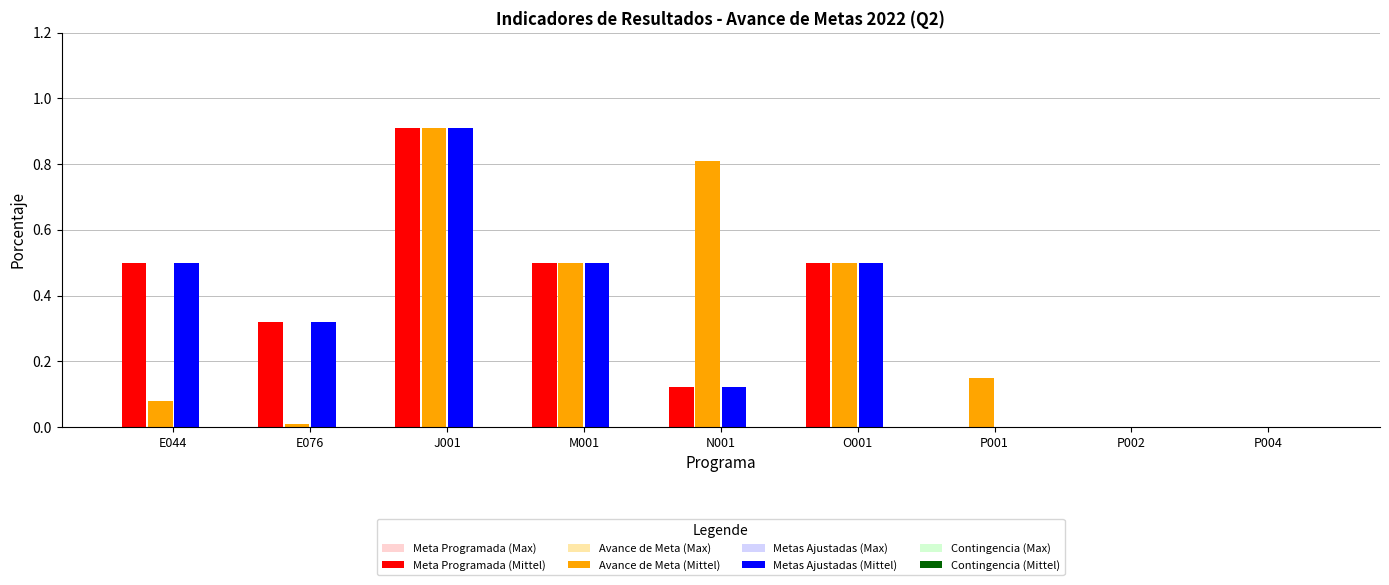

What is the sum of all Meta Programada (Max) values?

2.9